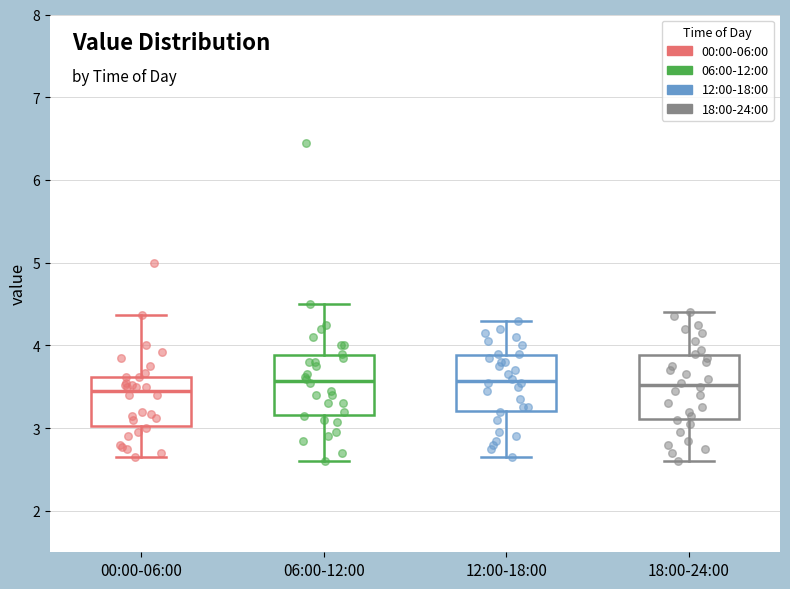

Where does the median line of the box for 06:00-12:00 sit on the y-axis? The values are not printed on the chart, so give them approximately, as read against the axis.

3.6